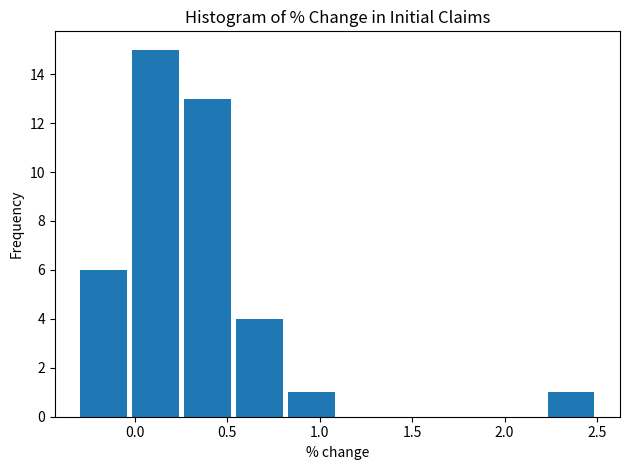

Reading left to right, list every bar in this chart as the range it spans on the x-axis followed by its height. Neither the bar edges nor the heights are printed on the chart, so give them approximately, as read against the axes.

-0.30 to -0.05: 6
-0.05 to 0.25: 15
0.25 to 0.55: 13
0.55 to 0.80: 4
0.80 to 1.10: 1
1.10 to 1.40: 0
1.40 to 1.65: 0
1.65 to 1.95: 0
1.95 to 2.20: 0
2.20 to 2.50: 1